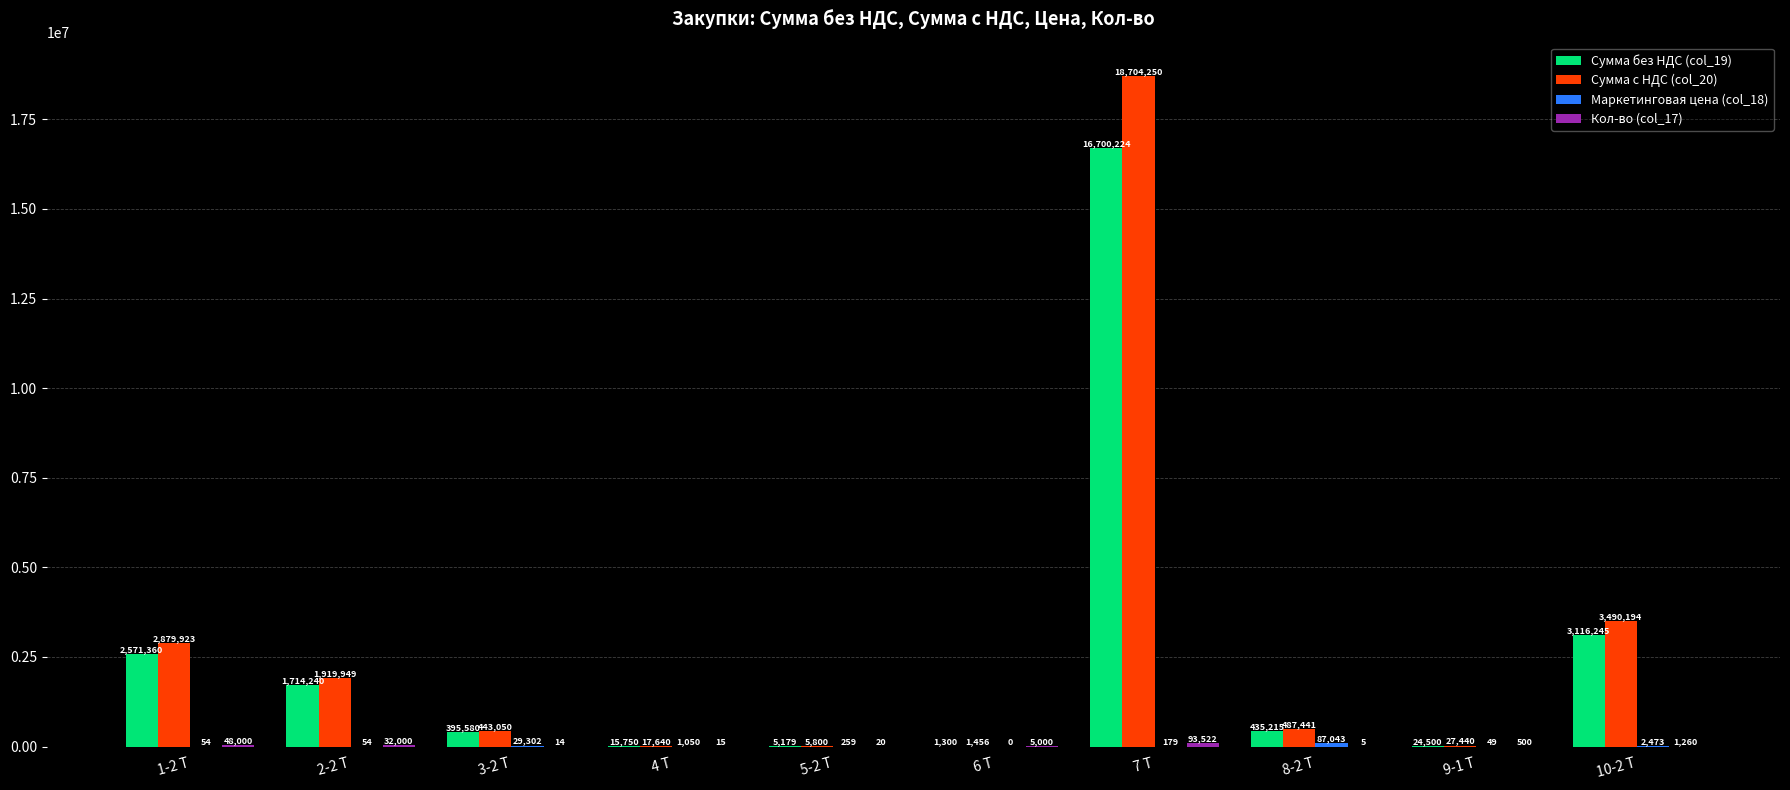

Which category has the highest value across all series?

7 Т